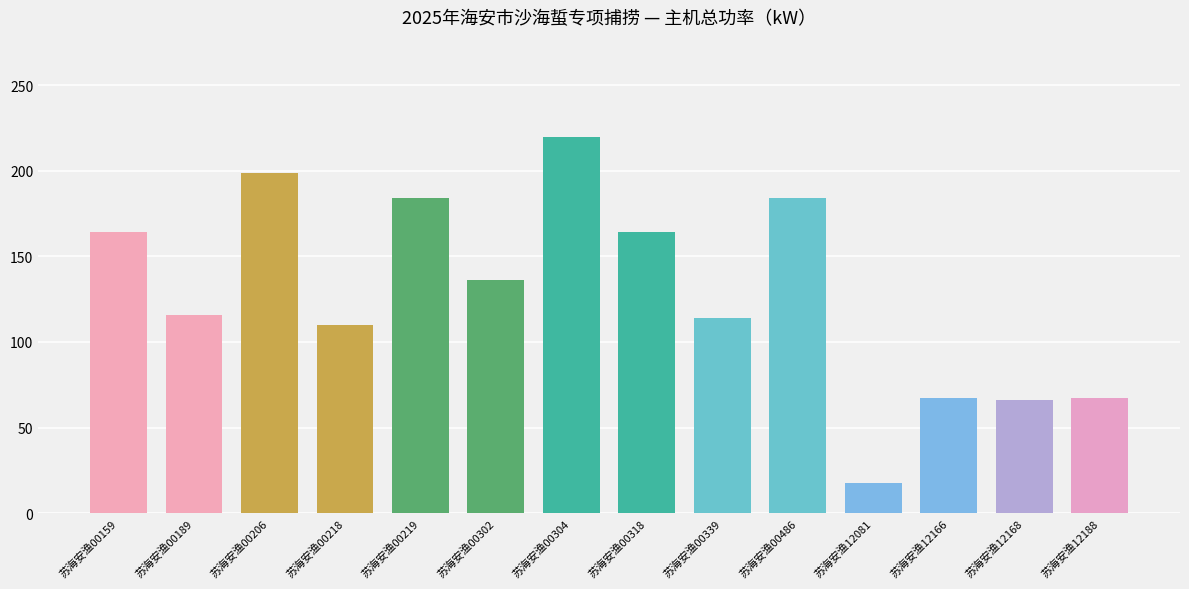

What is the difference between the second highest and second lowest values?

132.7